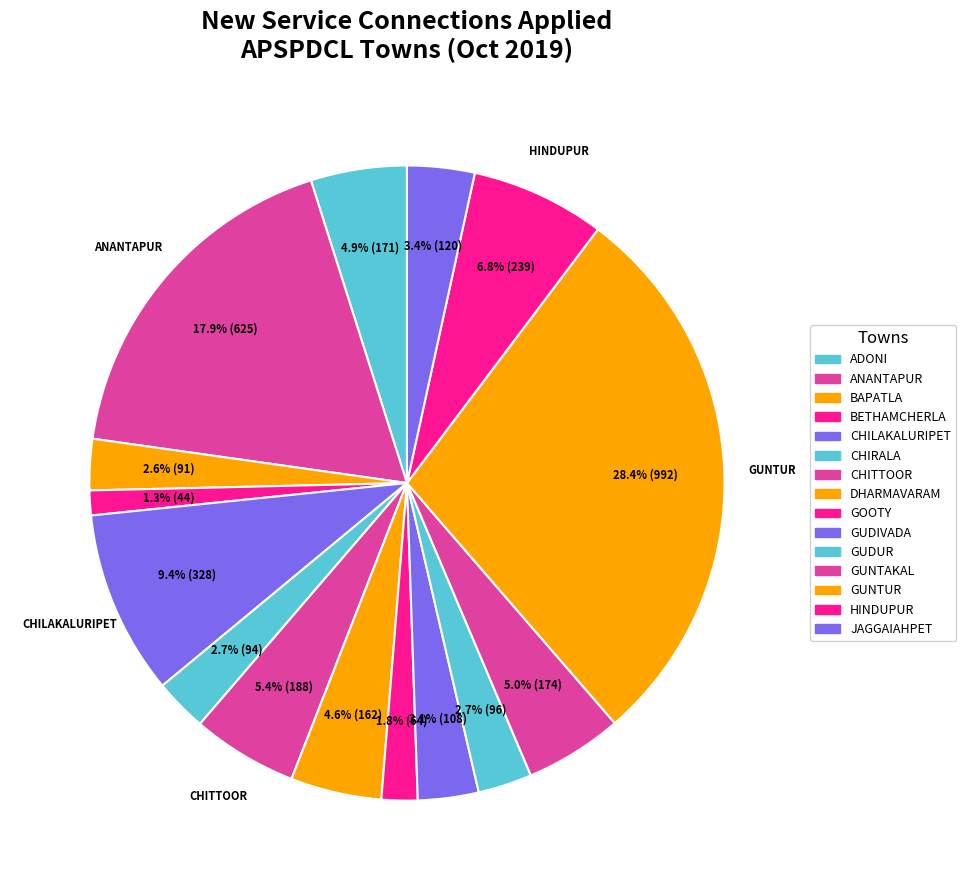

Is it true that JAGGAIAHPET is 17% of the pie?

False